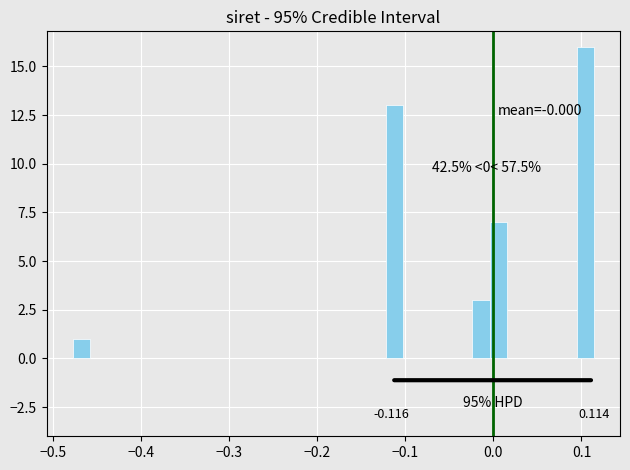

Around what value on the x-axis is the tallest bar? Give the approximate position of its centre, as read against the axis.

0.10